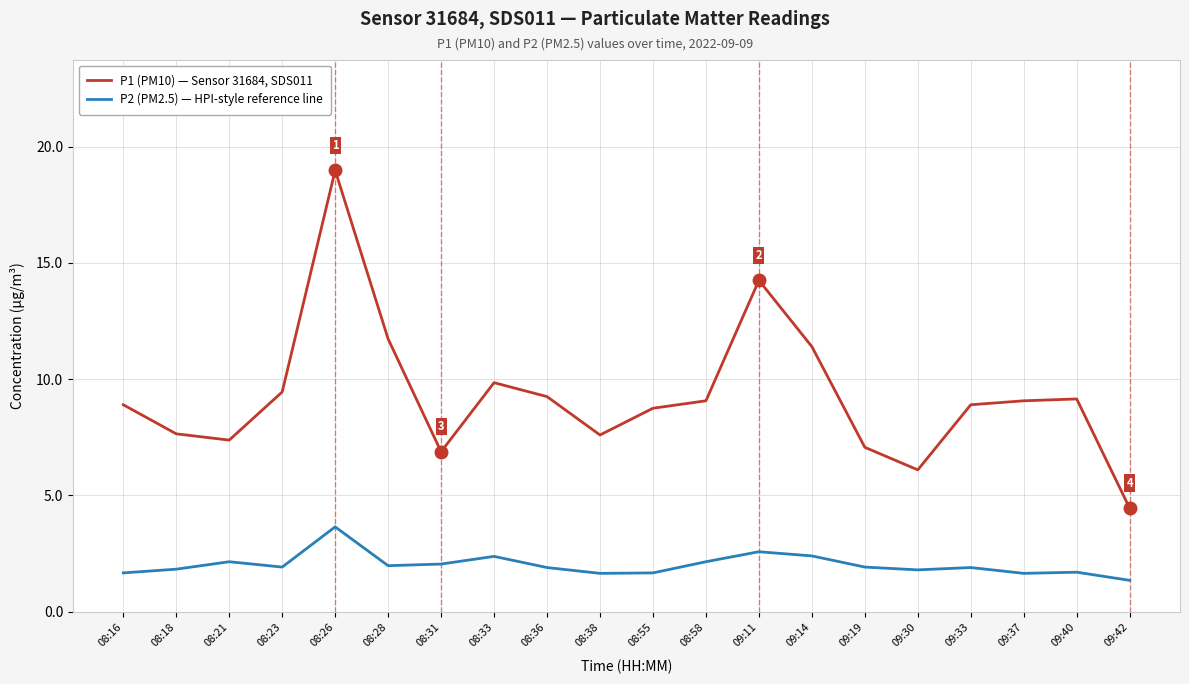

What is the average value of the P1 (PM10) — Sensor 31684, SDS011 series?

9.3